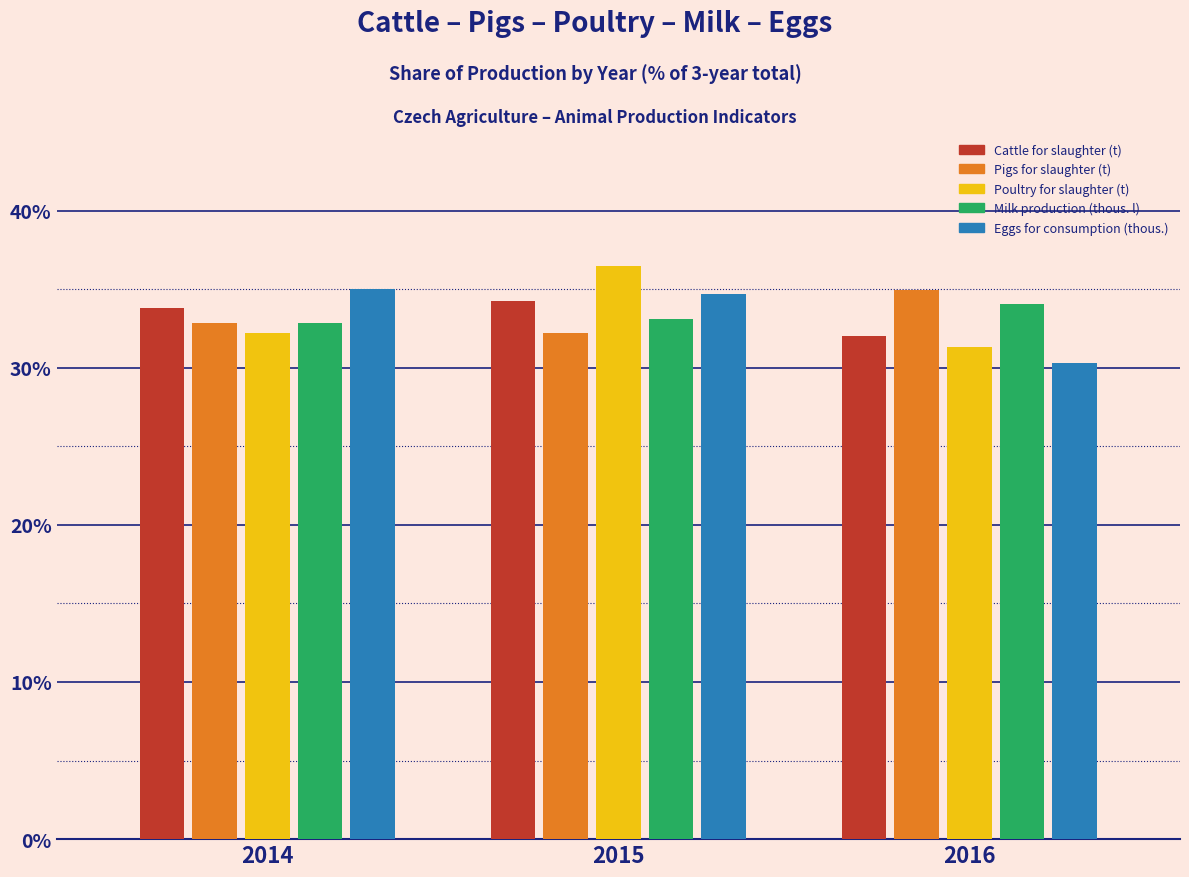

Reading right to left, transcribe all the data shown in this chart.

Cattle for slaughter (t): 32.0	34.2	33.8
Pigs for slaughter (t): 35.0	32.2	32.8
Poultry for slaughter (t): 31.3	36.5	32.2
Milk production (thous. l): 34.1	33.1	32.9
Eggs for consumption (thous.): 30.3	34.7	35.0